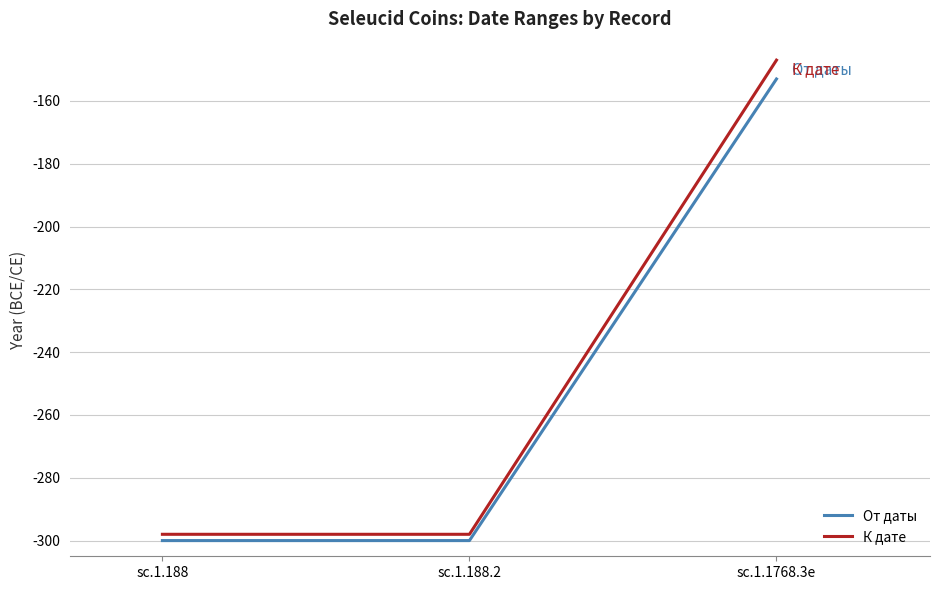

What is the sum of the От даты values at sc.1.1768.3e and sc.1.188.2?

-453